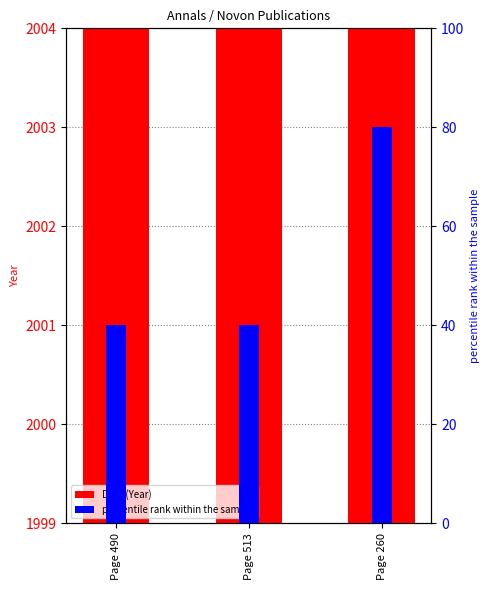

What is the sum of the Date (Year) values at Page 513 and Page 260?

4004